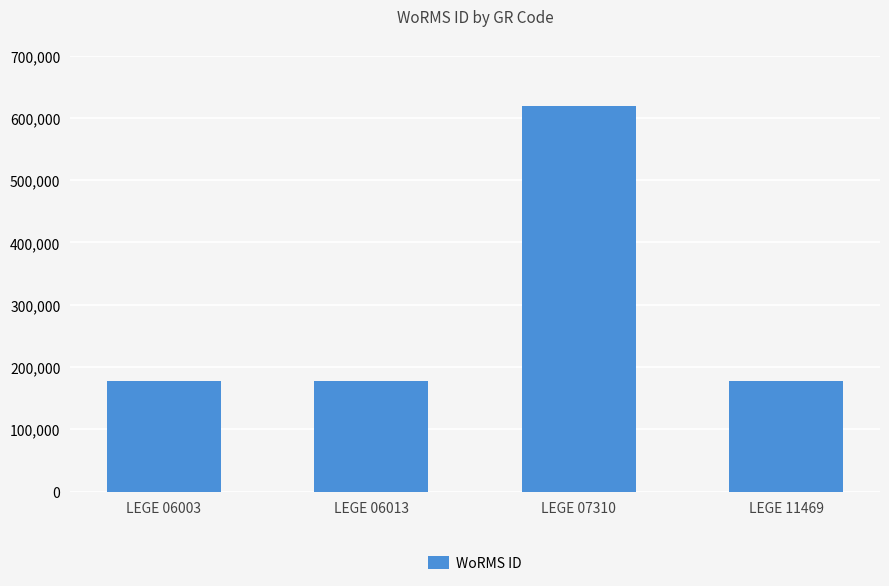

What is the difference between the maximum and minimum values?

441146